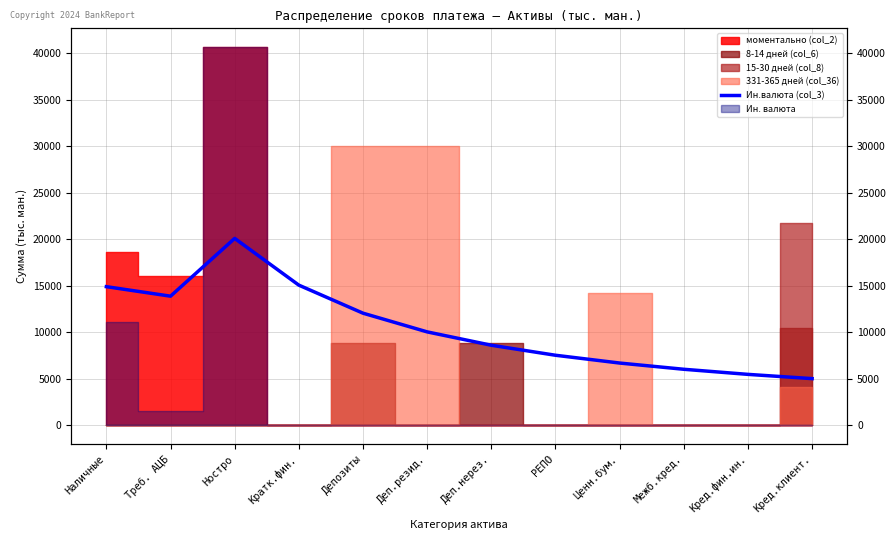

What position from the left is Депозиты?

5